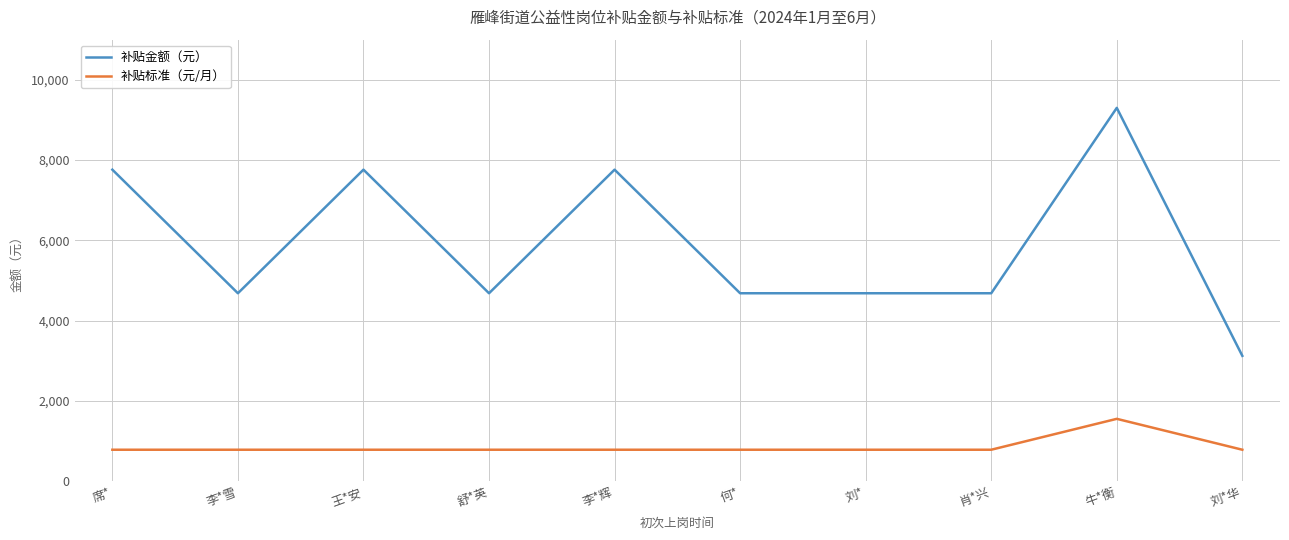

Read the 补贴金额（元） value at 肖*兴.

4680